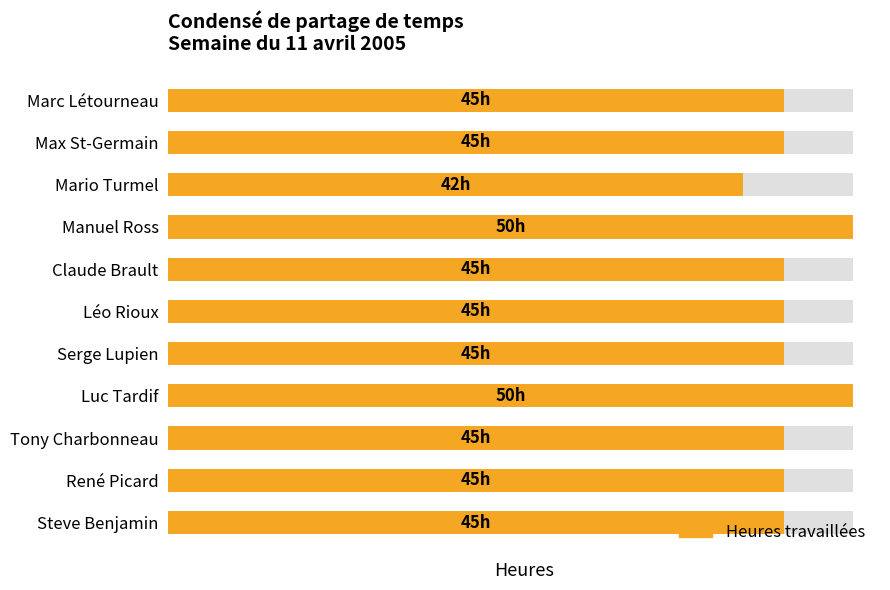

At which category does the chart reach its peak across all series?

Manuel Ross